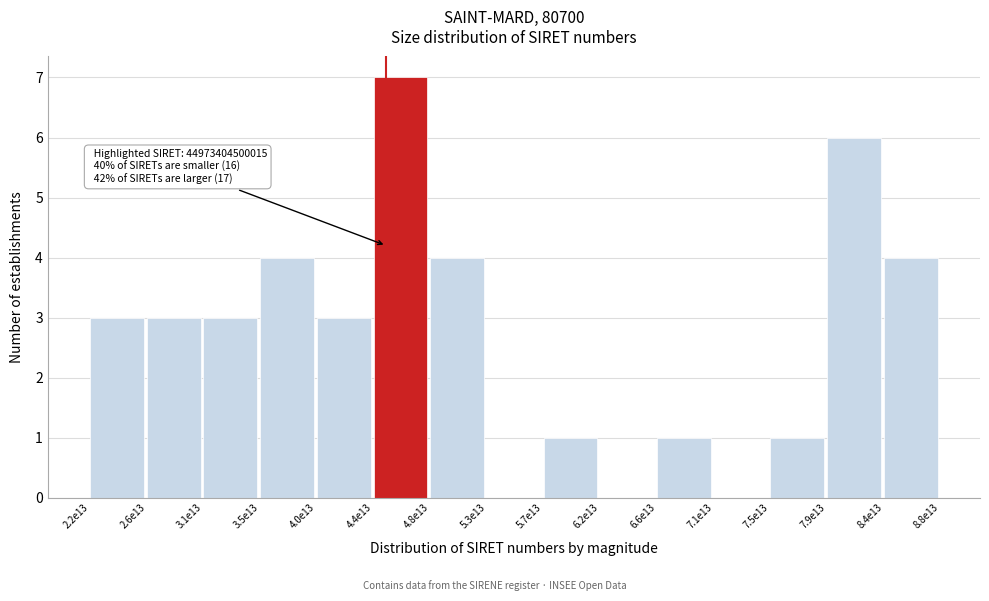

Reading right to left, what are all the values shown in this chart?

8.4e13=4	7.9e13=6	7.5e13=1	7.1e13=0	6.6e13=1	6.2e13=0	5.7e13=1	5.3e13=0	4.8e13=4	4.4e13=7	4.0e13=3	3.5e13=4	3.1e13=3	2.6e13=3	2.2e13=3